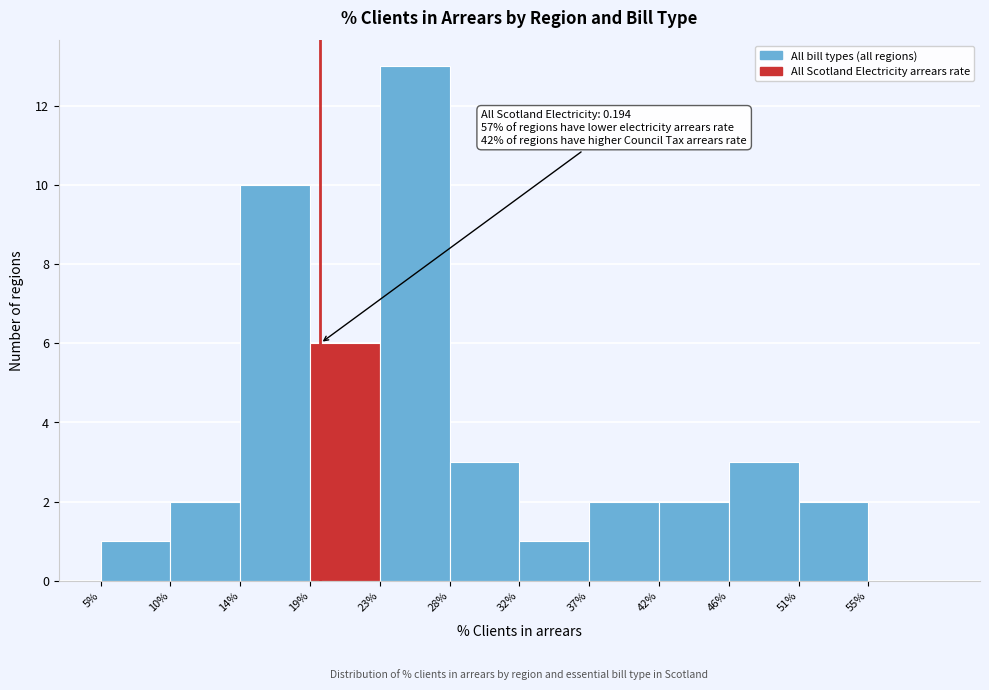

Reading right to left, transcribe all the data shown in this chart.

55%=0	51%=2	46%=3	42%=2	37%=2	32%=1	28%=3	23%=13	19%=6	14%=10	10%=2	5%=1